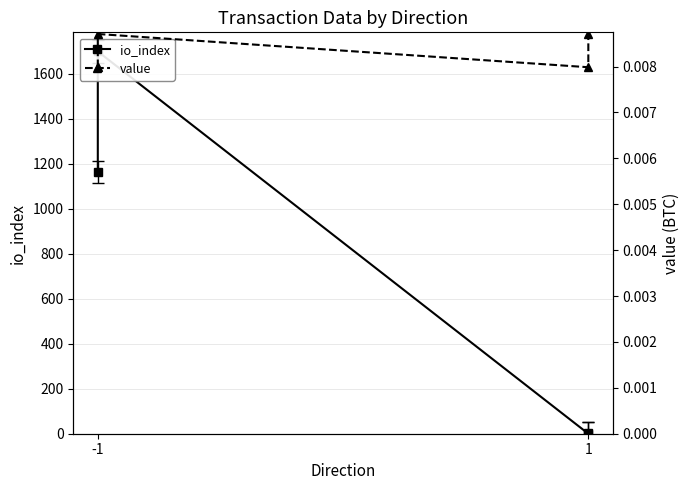

At -1, list the series in order from largest to smallest.

io_index, value